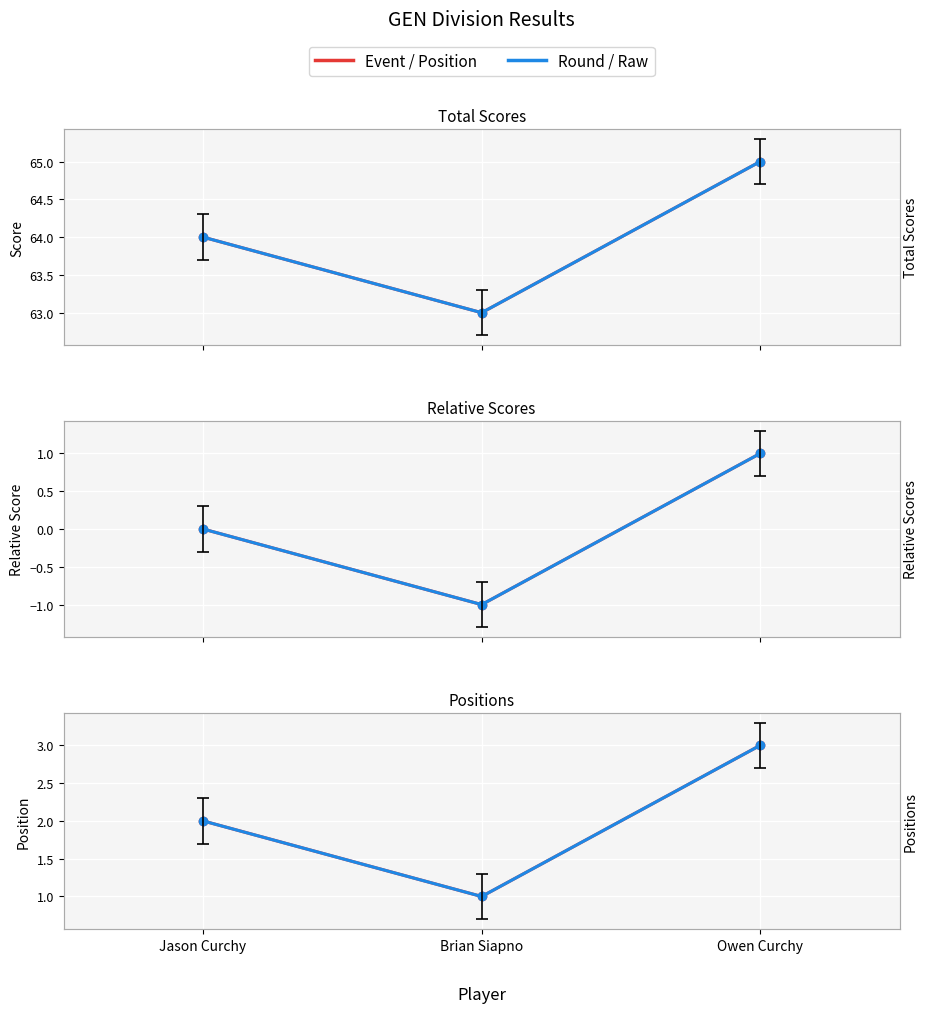

What is the spread (max minus min) of values at Jason Curchy?

64